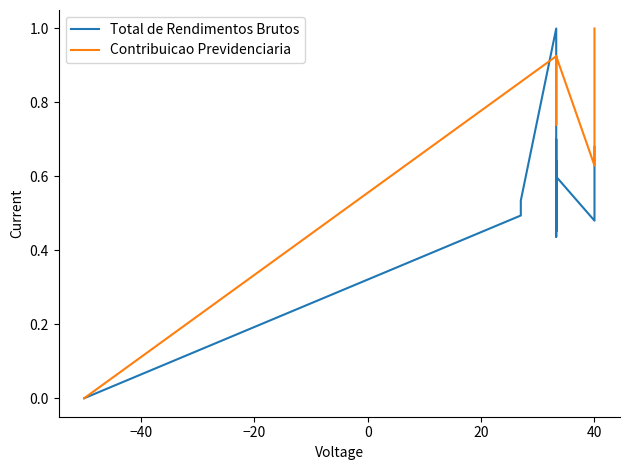

How many distinct data groups are displayed?

2